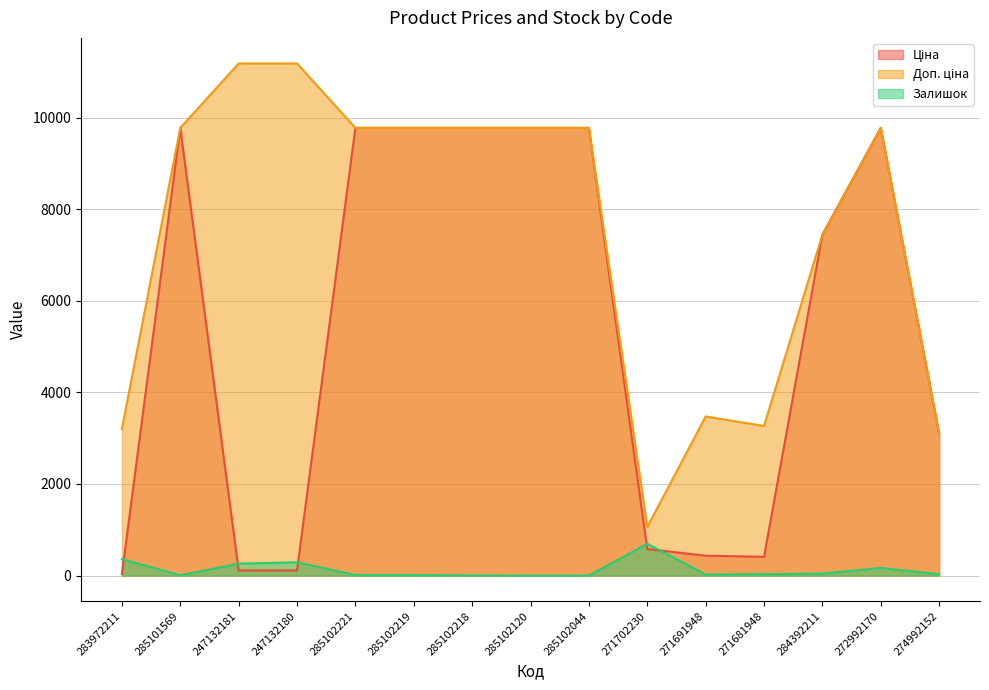

Which label corresponds to the largest value in the chart?

247132181